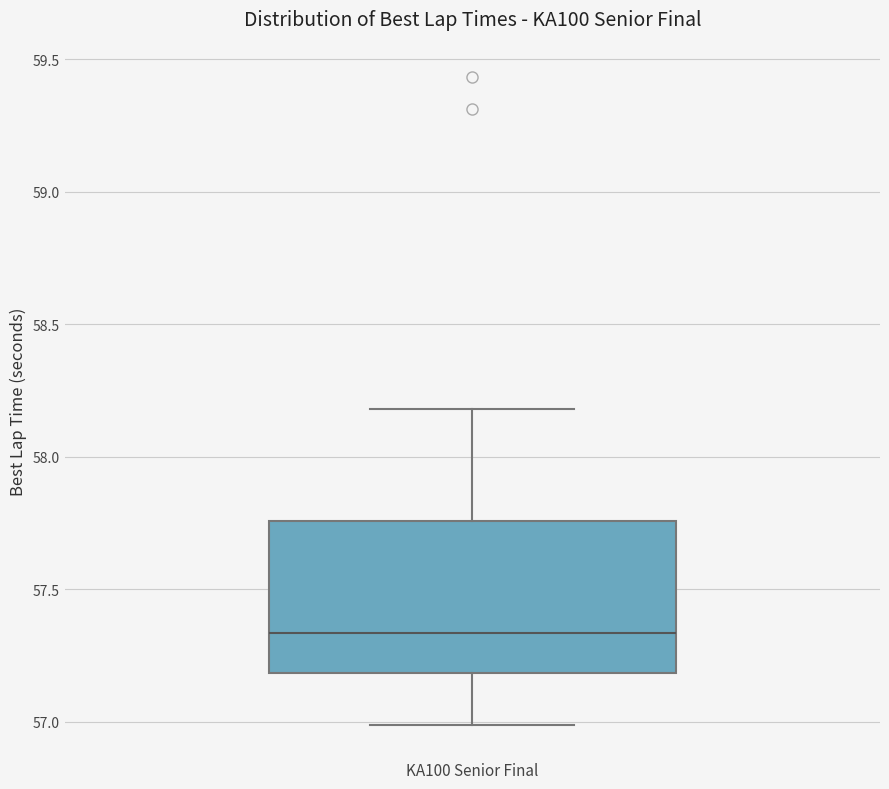

Read this box plot against the y-axis: the position of the median line, the range covered by the box, and the ends of both whiskers. The values are not printed on the chart, so give them approximately, as read against the axis.

median 57.35, box 57.20 to 57.75, whiskers 57.00 to 58.20